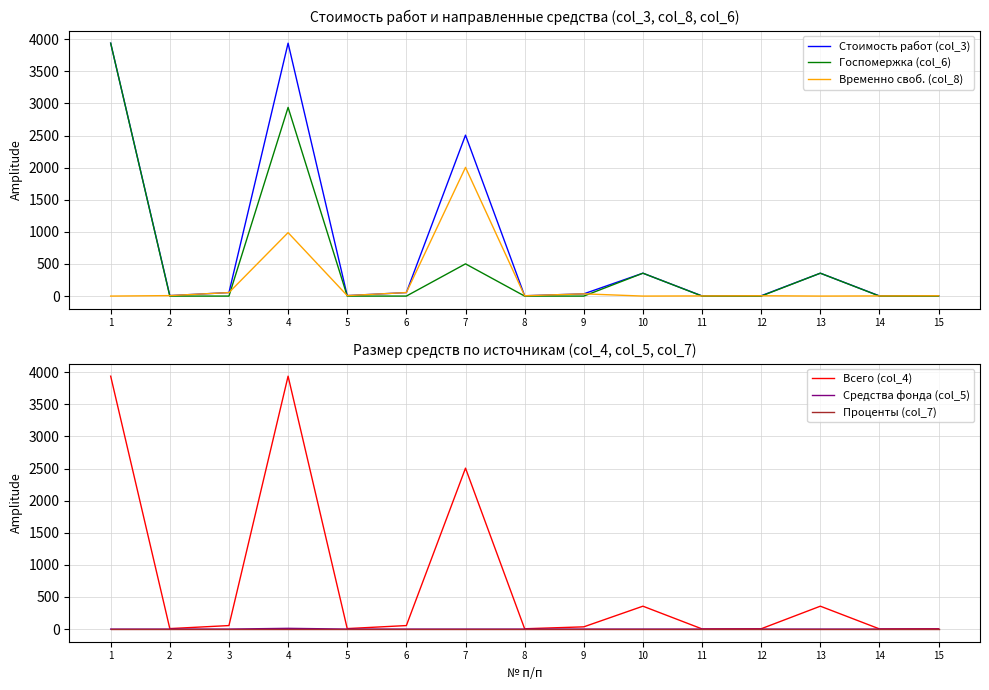

How many lines are shown in the chart?

6